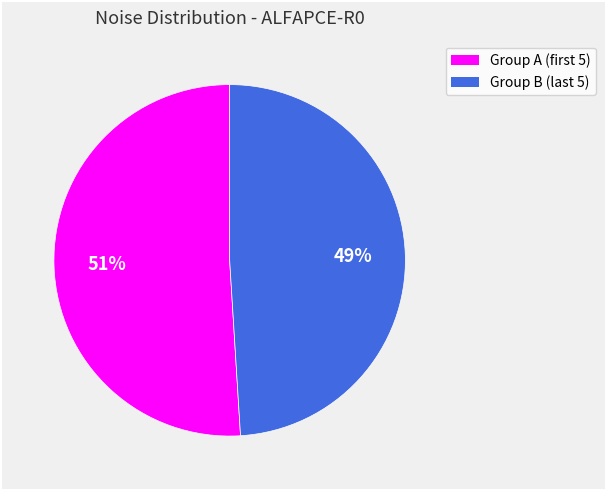

Is there a majority slice in this chart?

Yes